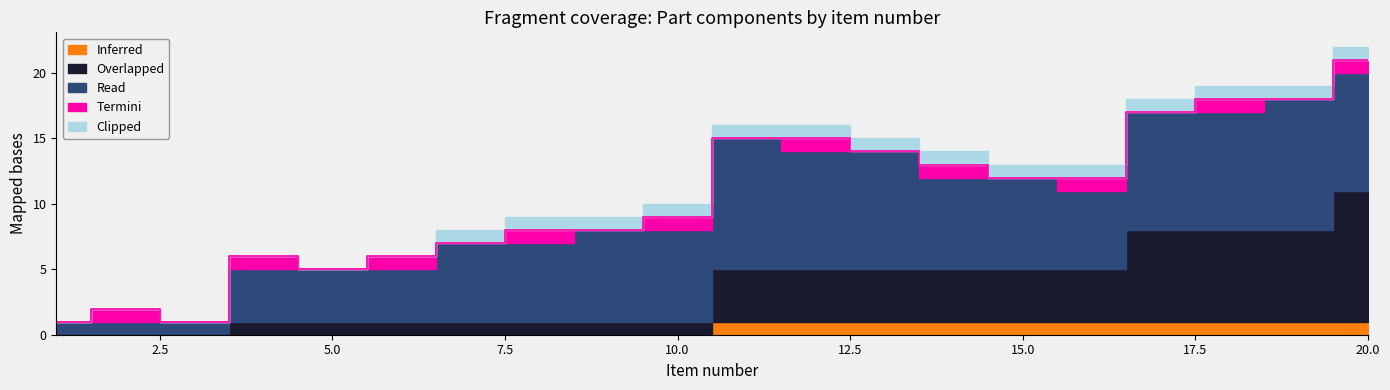

How many data points in Read are less than 7?

9